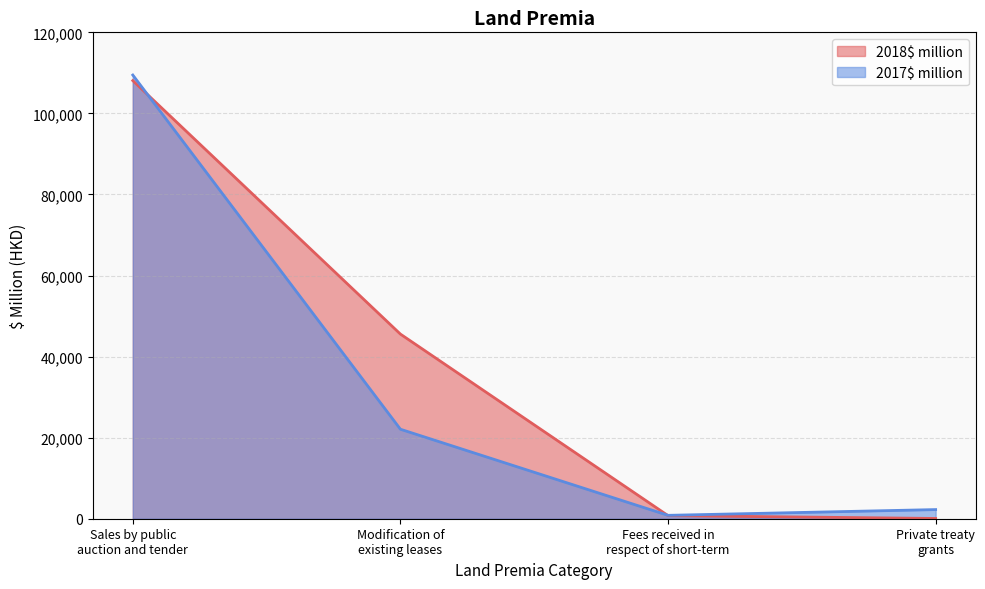

How many values in the 2017$ million series are below 22080?

2